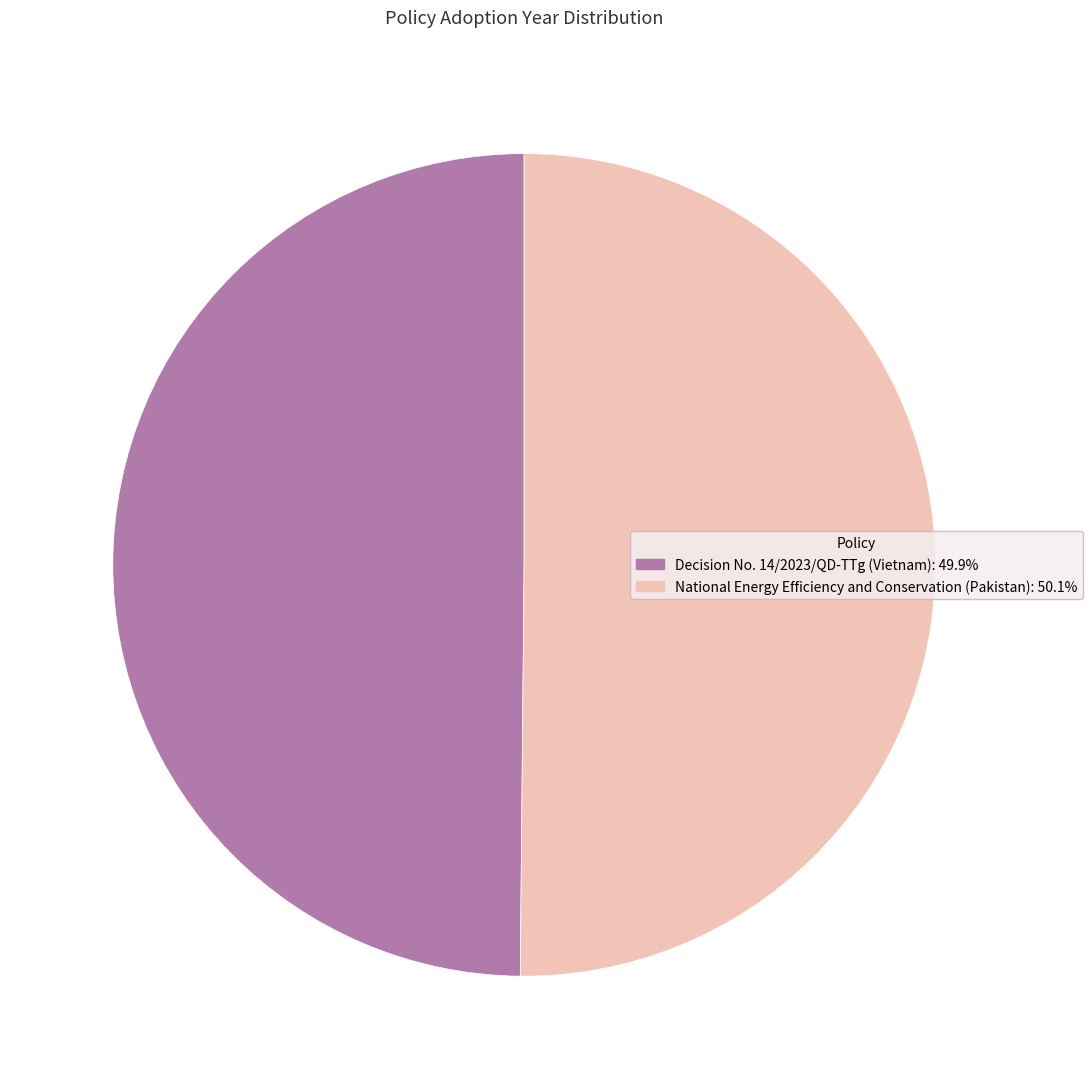

Approximately how many times larger is the value at National Energy Efficiency and Conservation (Pakistan) compared to Decision No. 14/2023/QD-TTg (Vietnam)?

1.0